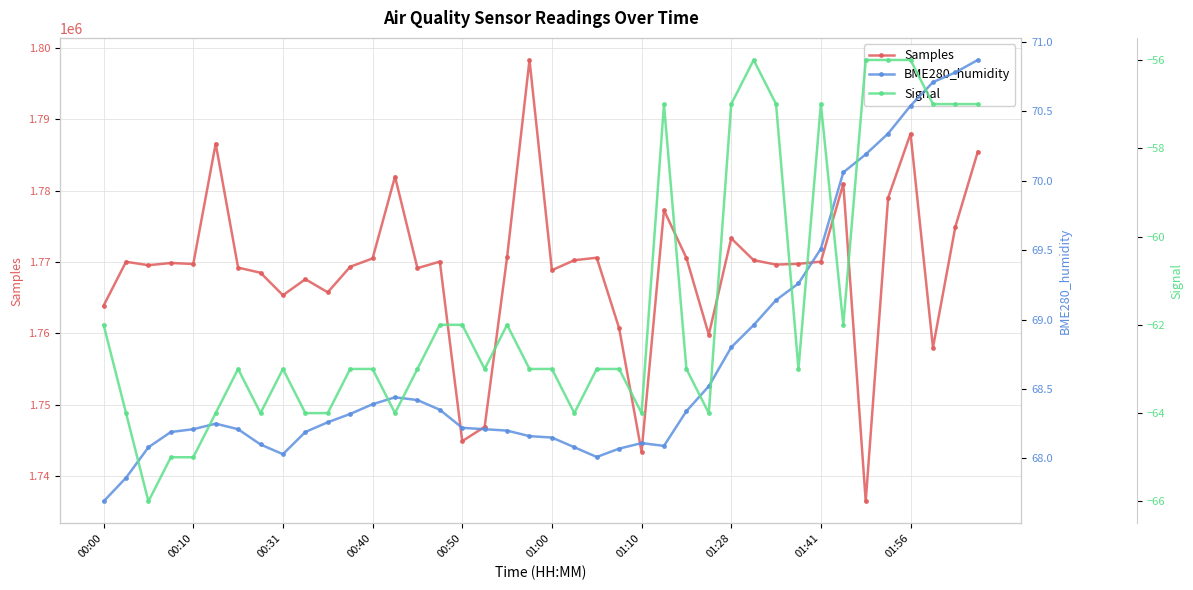

Is it true that Samples equals 1768844 at 01:00?

True